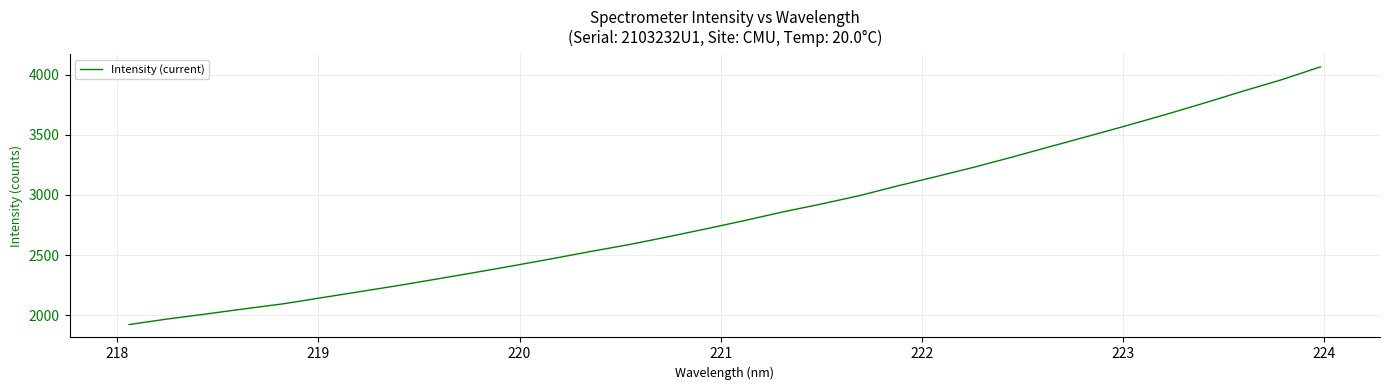

What is the smallest value displayed?

1921.5